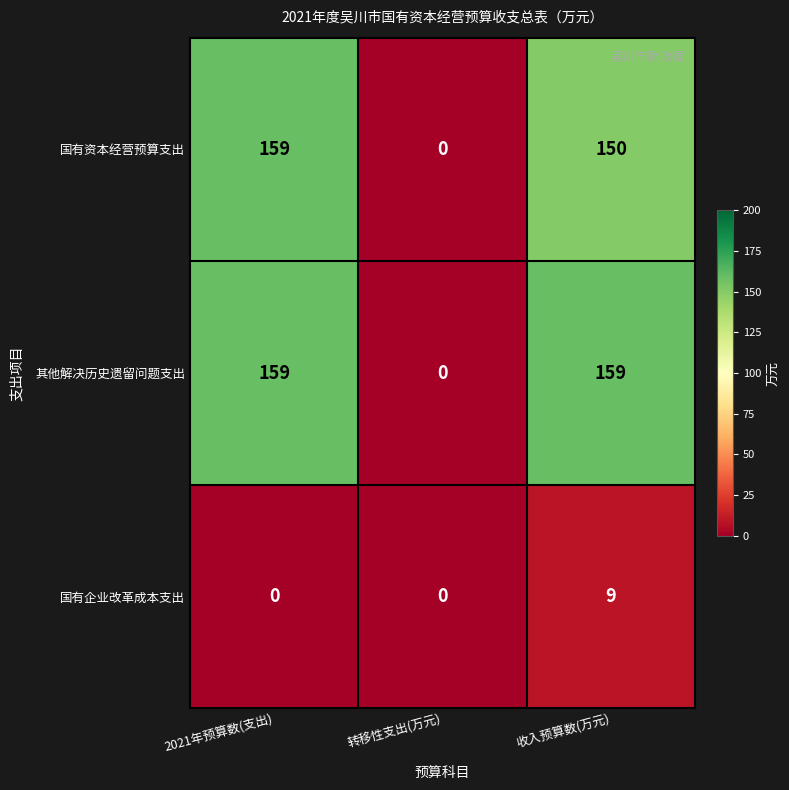

What is the difference between the maximum and minimum values in the 其他解决历史遗留问题支出 series?

159